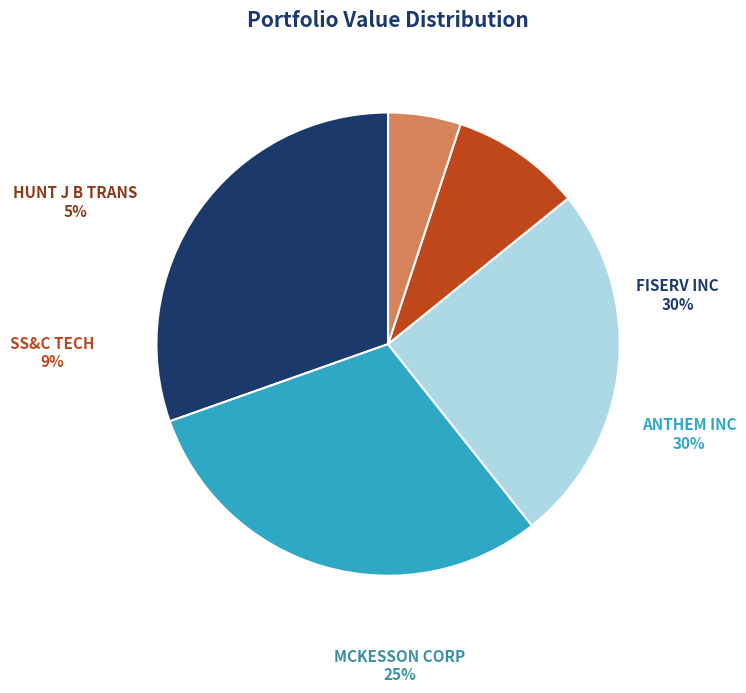

To the nearest percent, what is the difference between the largest and smallest slice percentages?

25%